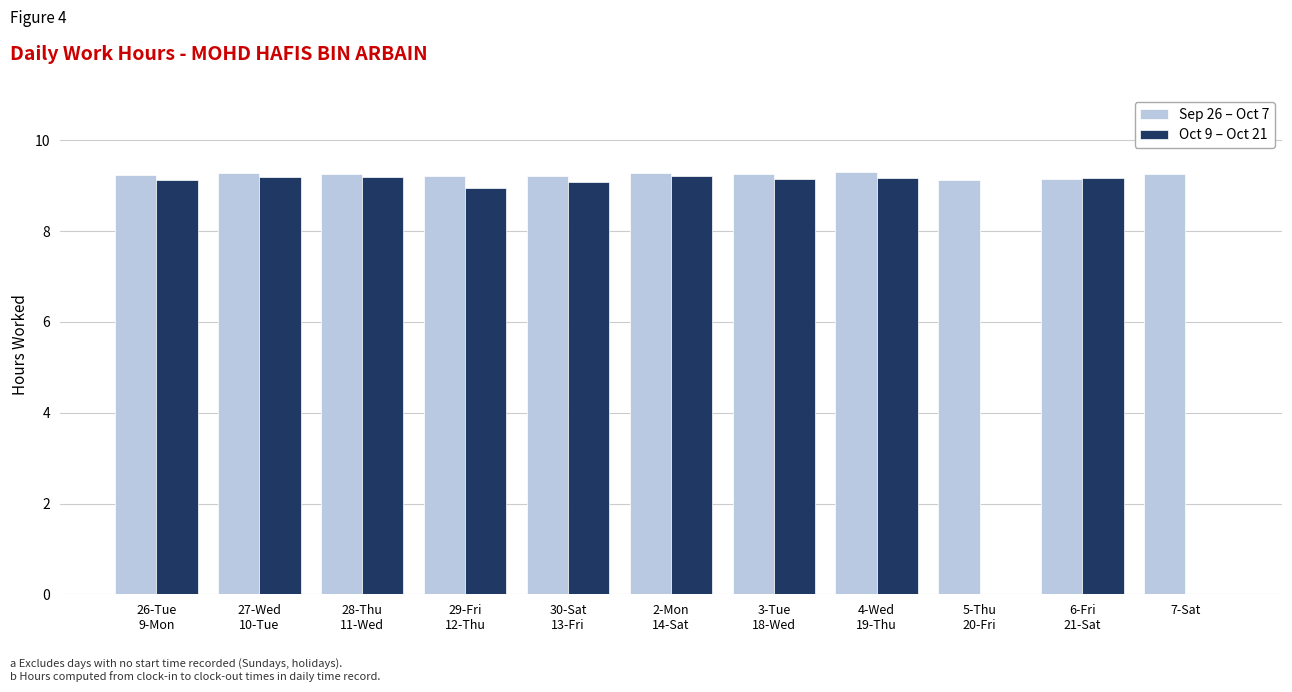

How many categories are shown in the chart?

11